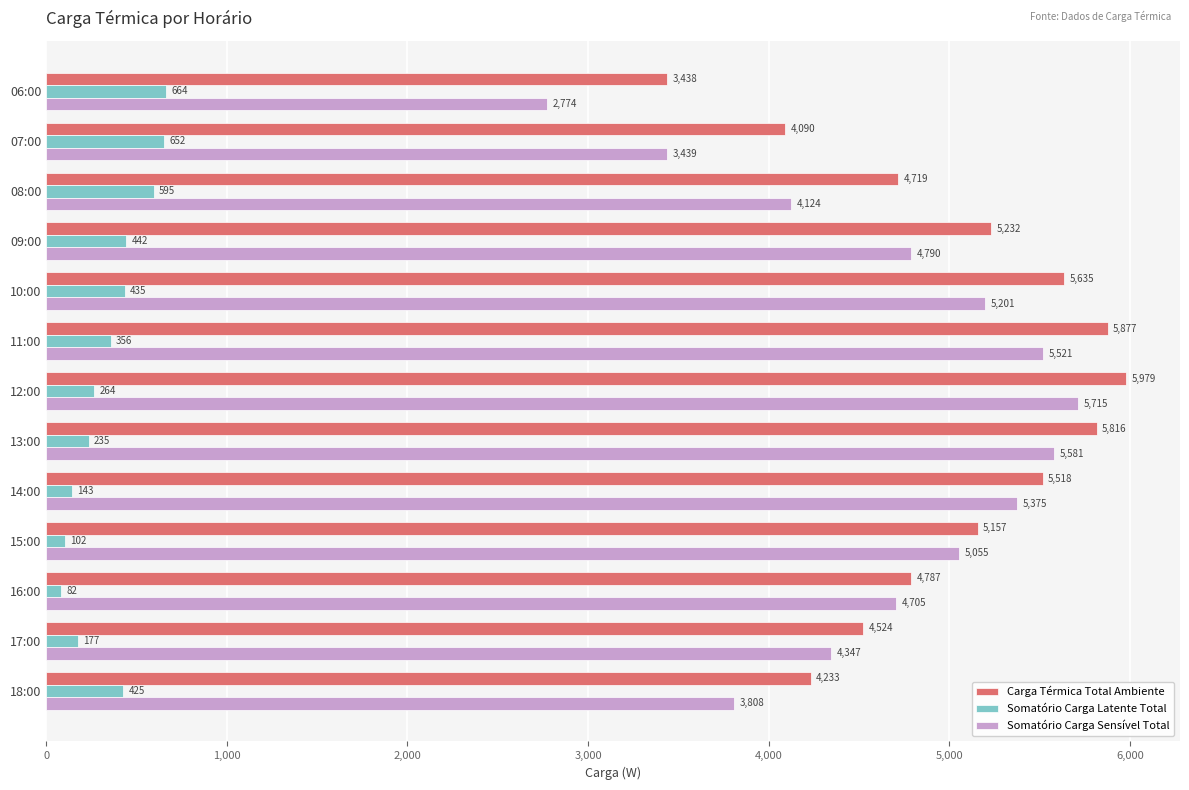

The Somatório Carga Latente Total series shows 651.6 at 07:00. True or false?

True